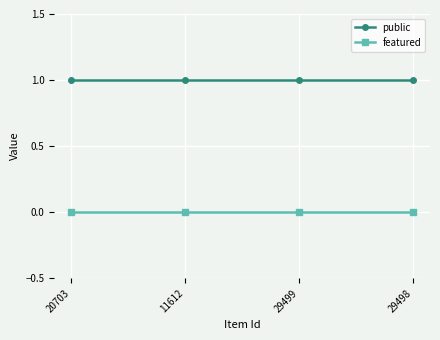

Does the chart display data point markers on the line(s)?

Yes